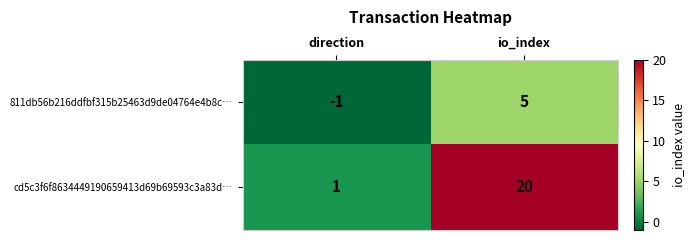

At which category is the sum across all series the highest?

io_index